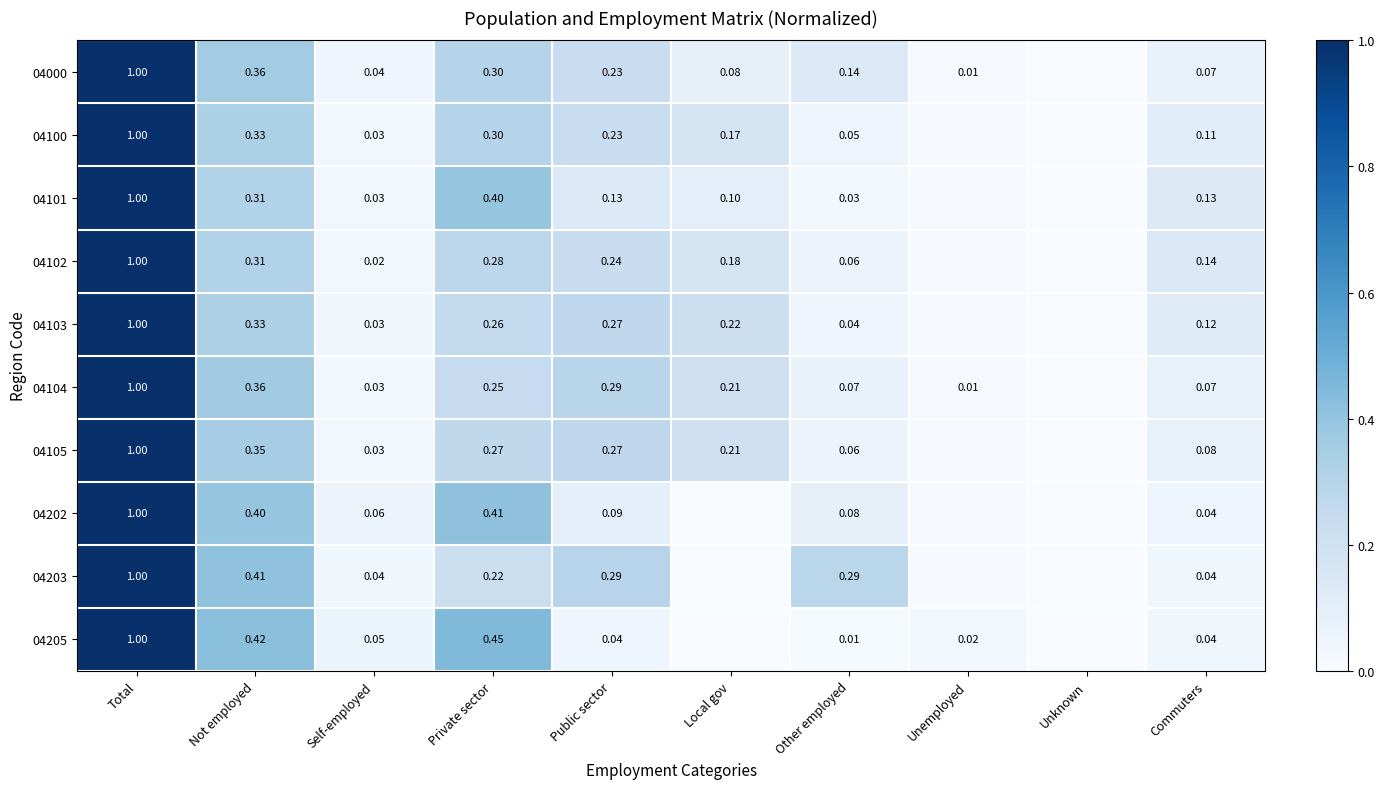

What is the total value across all series at Unemployed?

0.1